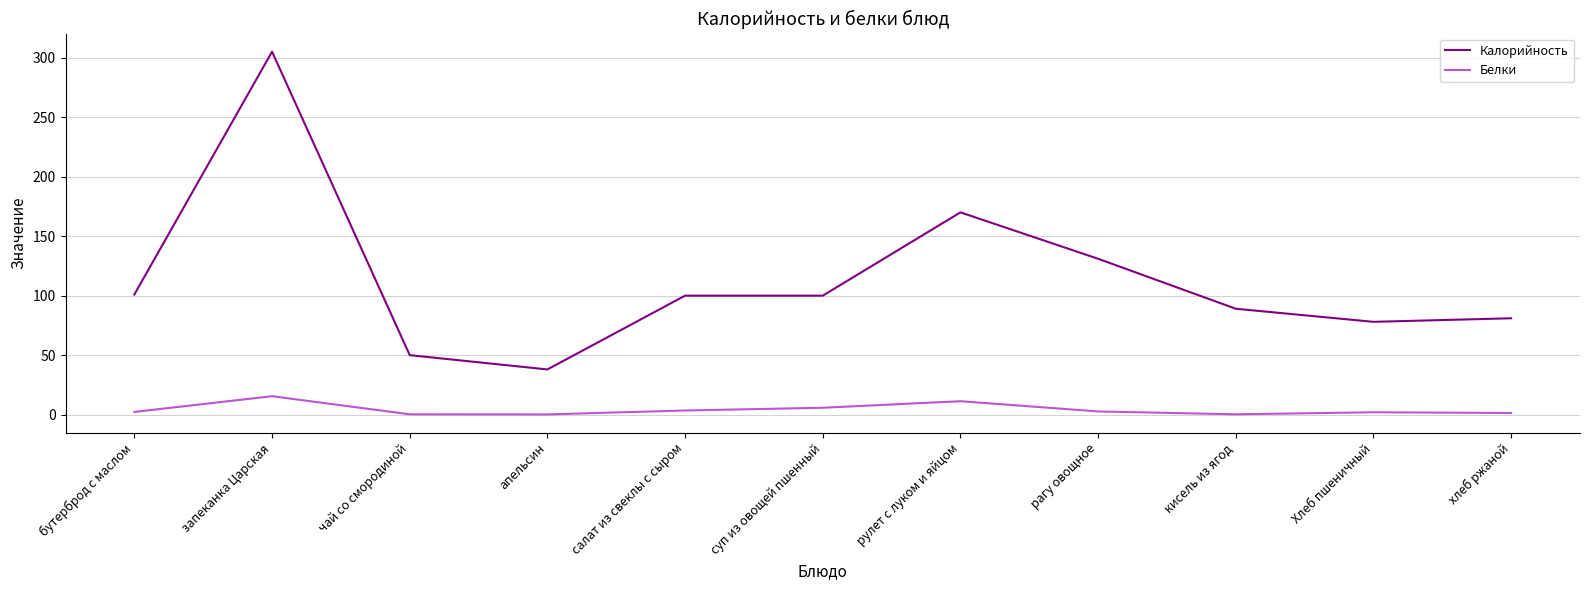

What is the difference between the second highest and second lowest values in the Белки series?

11.0